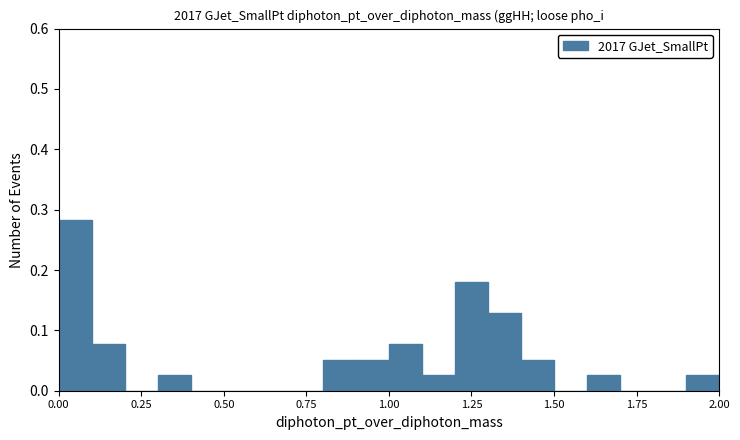

Around what value on the x-axis is the tallest bar? Give the approximate position of its centre, as read against the axis.

0.05